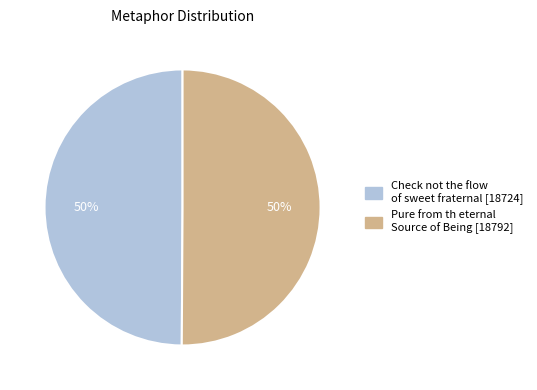

True or false: Check not the flow of sweet fraternal accounts for 50% of the total.

True